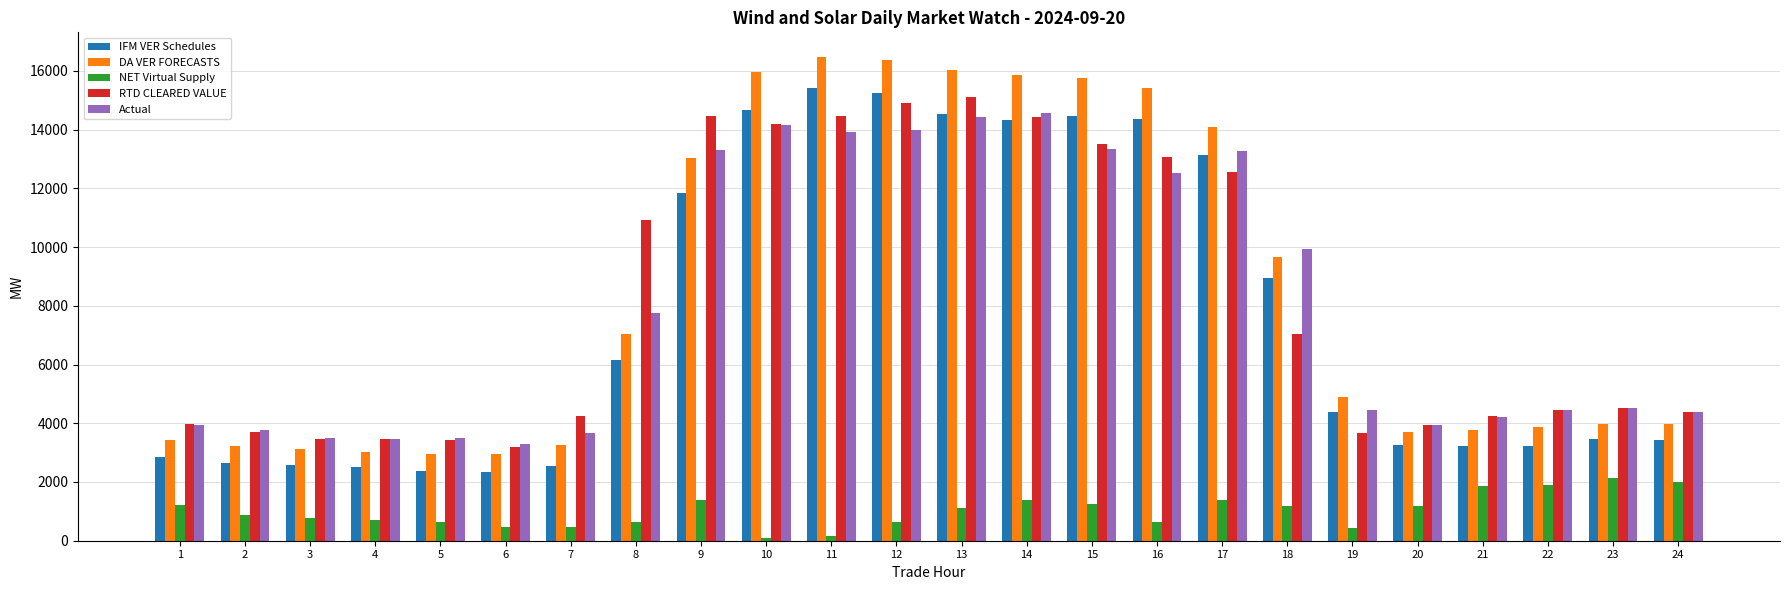

Rank the series by their maximum value, from highest to lowest.

DA VER FORECASTS, IFM VER Schedules, RTD CLEARED VALUE, Actual, NET Virtual Supply